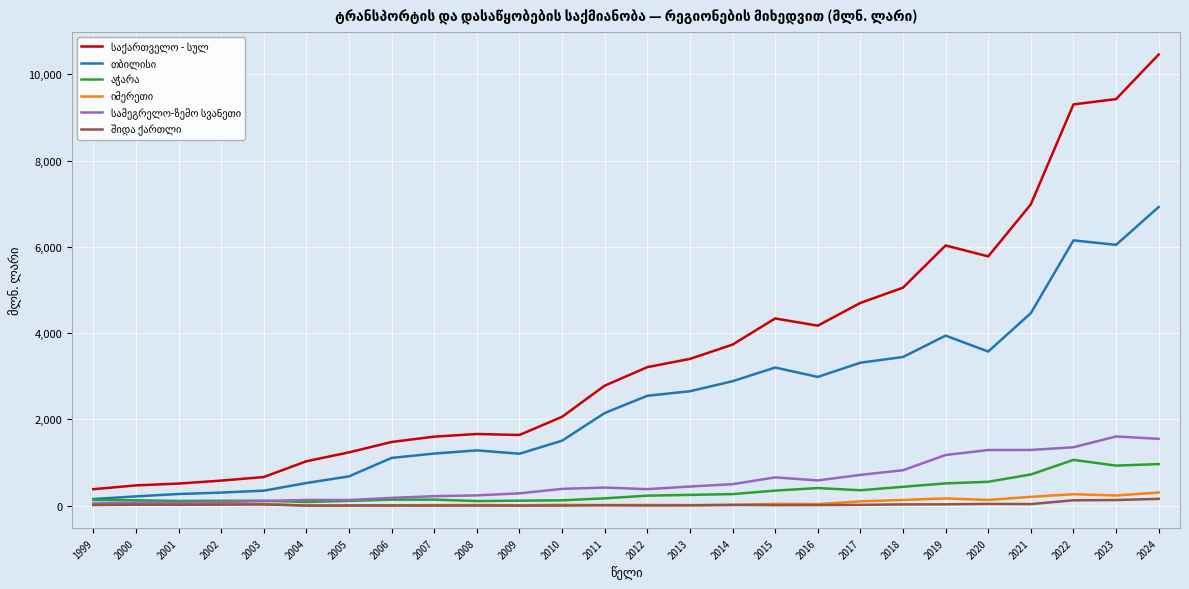

Does the chart display data point markers on the line(s)?

No